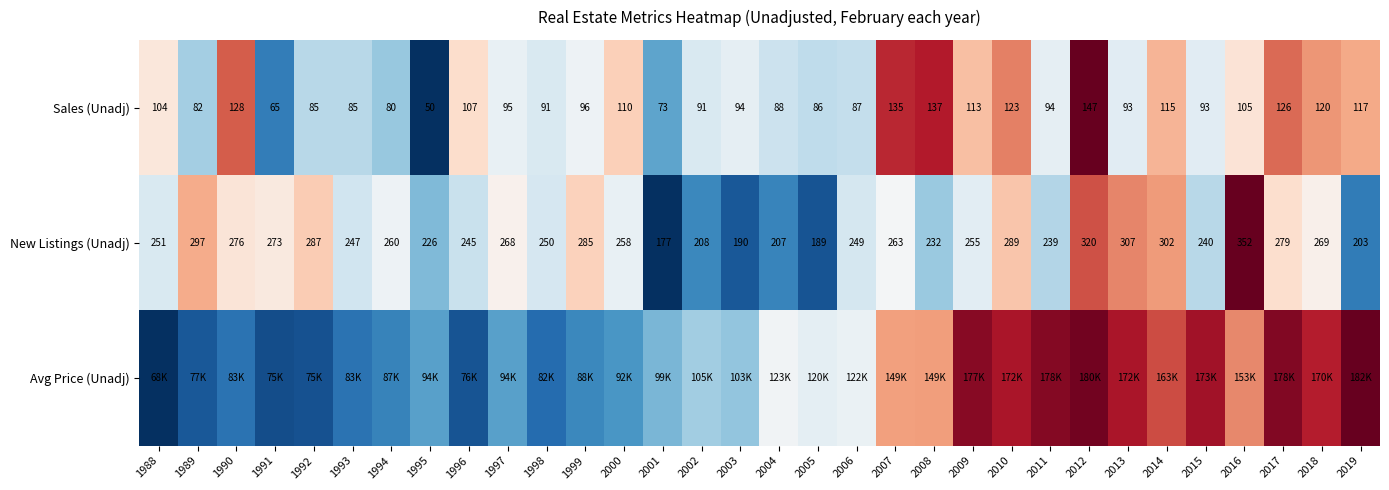

Is the value of New Listings (Unadj) at 2002 greater than the value of Sales (Unadj) at 1996?

Yes